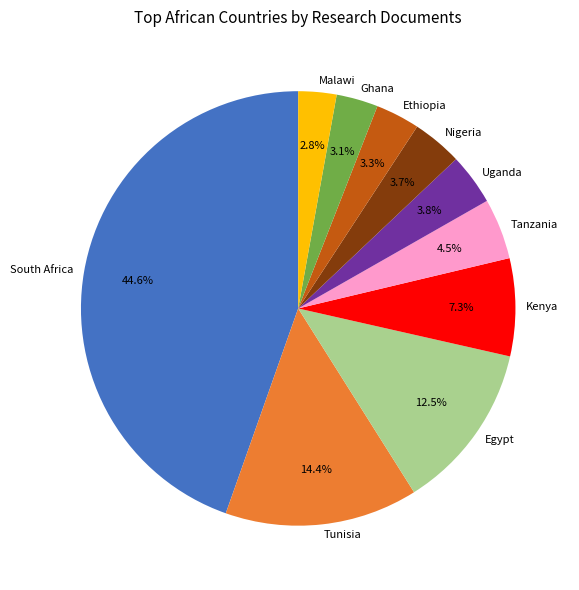

What percentage do Egypt and Tunisia together represent?

26.9%